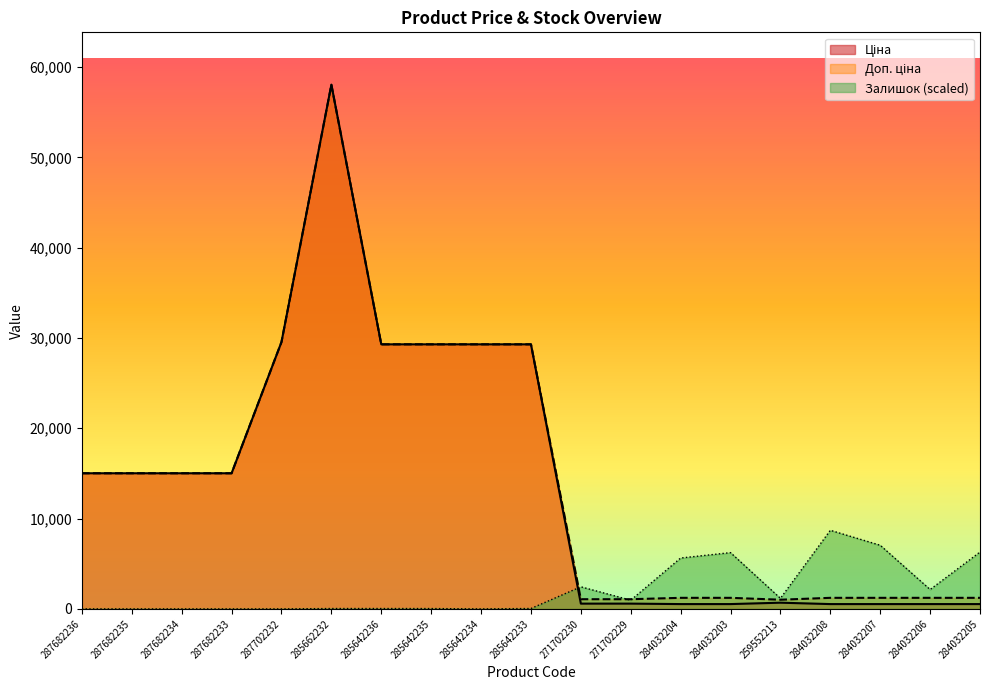

Does the chart display data point markers on the line(s)?

No